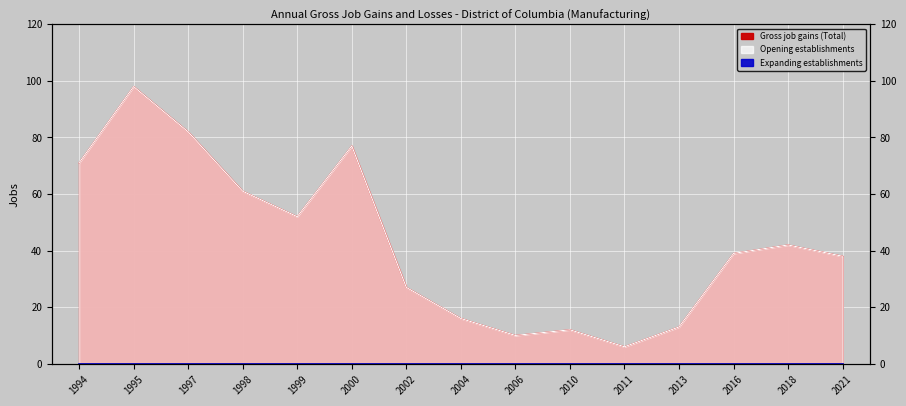

The Gross job gains (Total) series shows 53 at 2016. True or false?

False